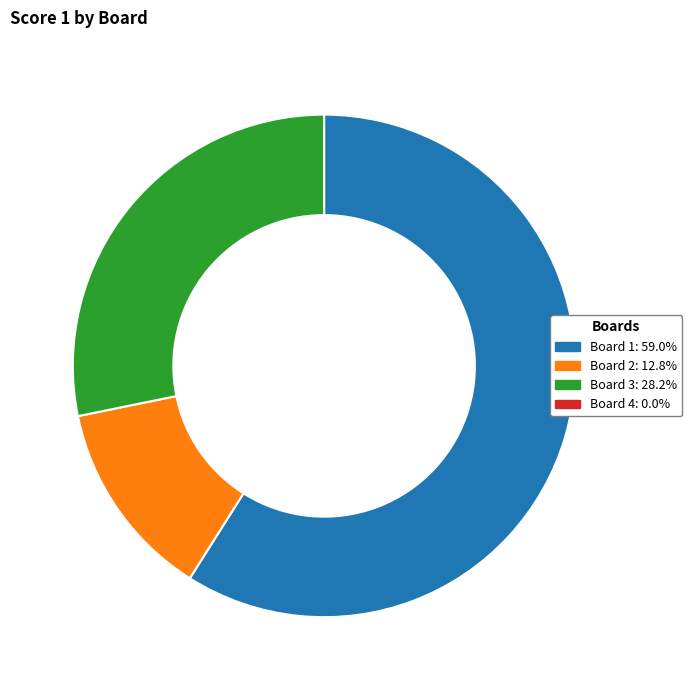

Is there any slice that represents more than half of the pie?

Yes